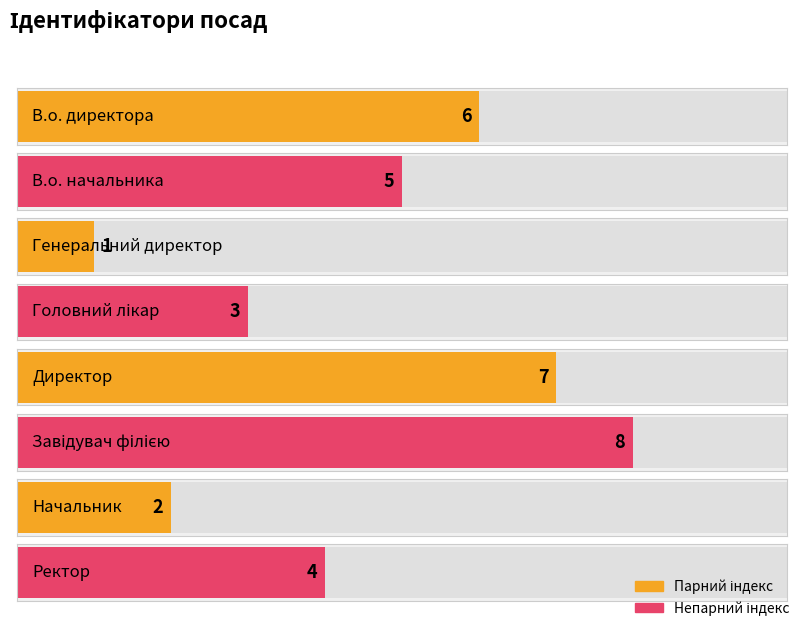

What is the maximum value shown in the chart?

8